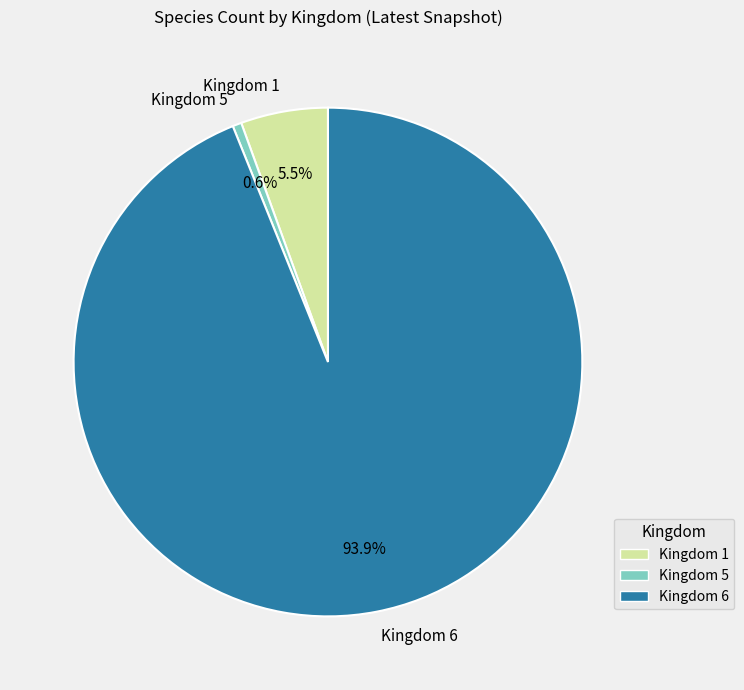

Which slice is the largest?

Kingdom 6